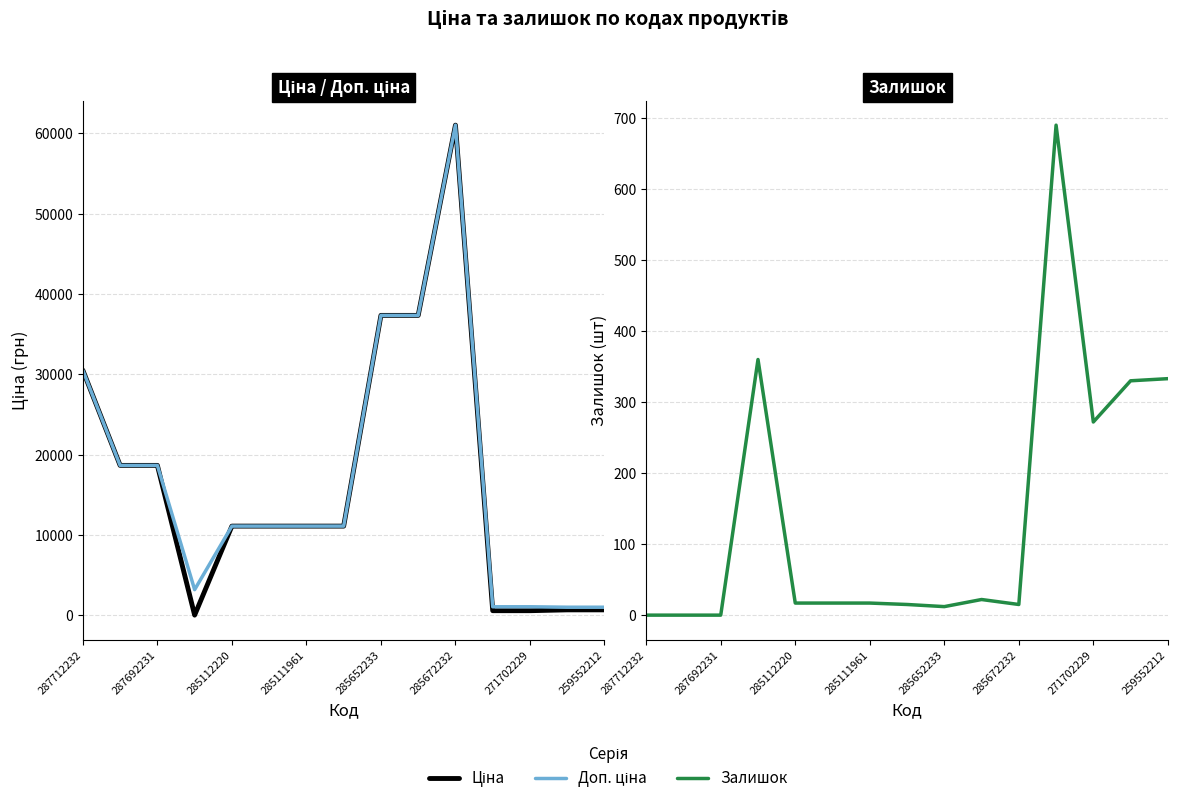

True or false: Ціна and Доп. ціна intersect in this chart.

False